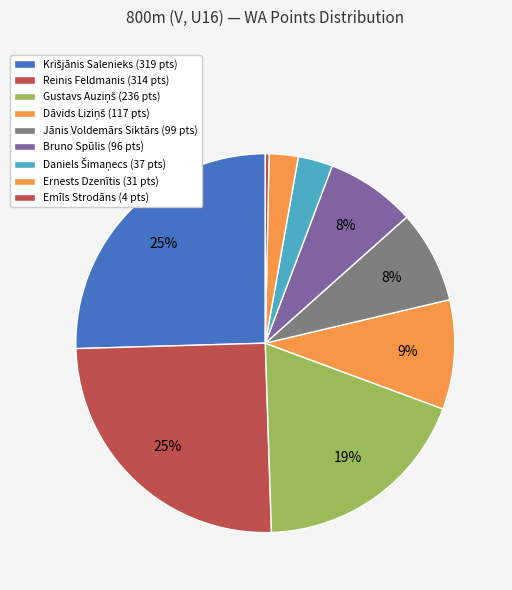

Which category has the smallest portion of the pie?

Emīls Strodāns